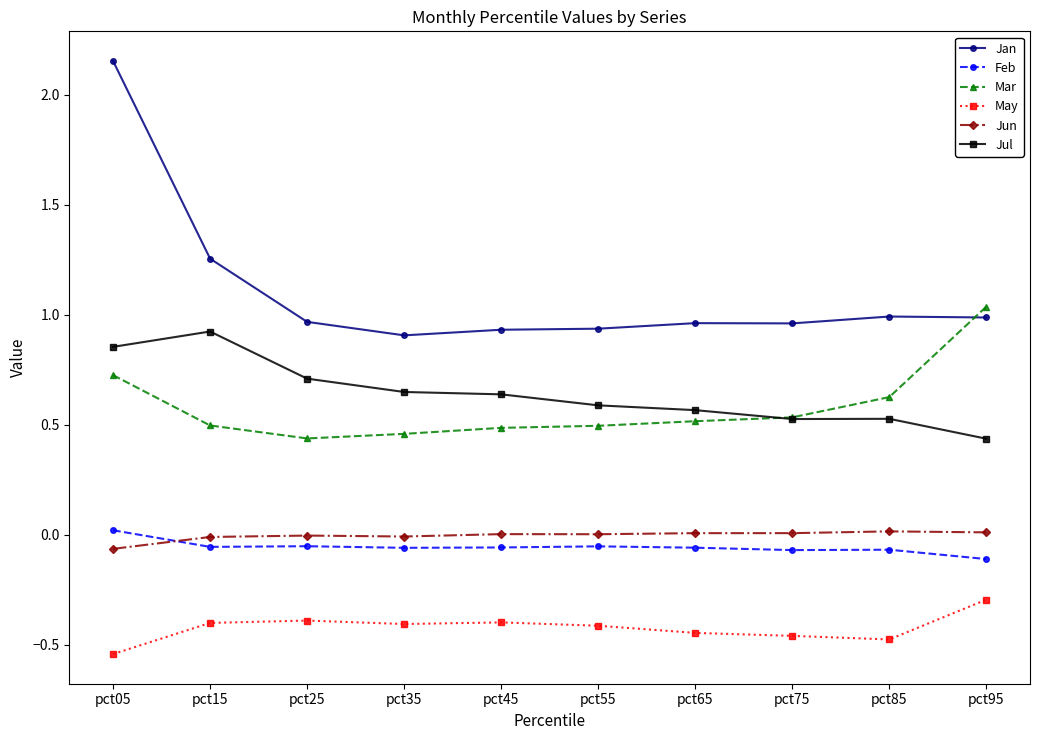

True or false: Jul has a value of 0.6 at pct35.

True